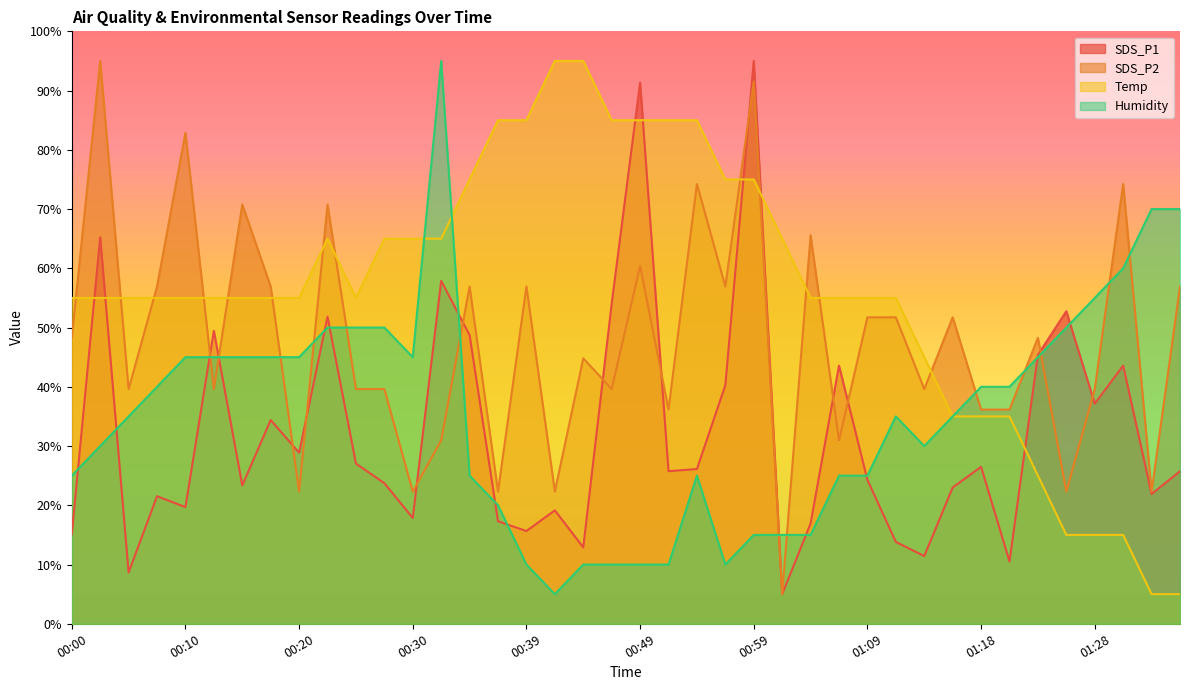

Rank the series at 01:11 from highest to lowest value.

Temp, SDS_P2, Humidity, SDS_P1